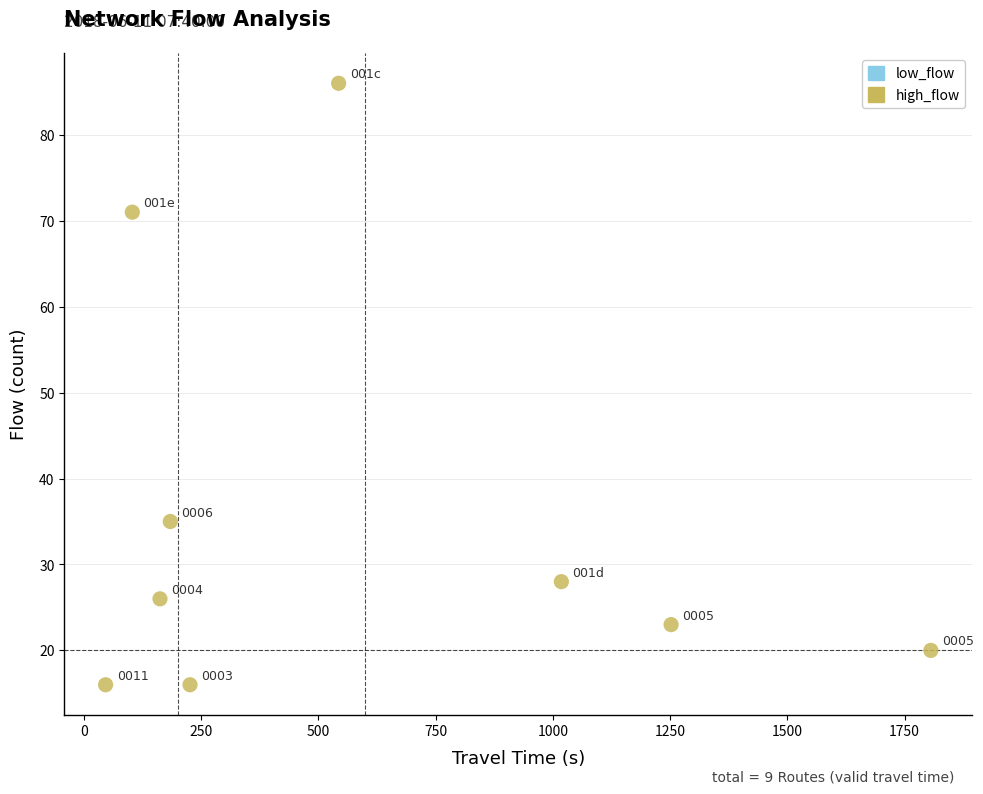

What is the range of X values (max minus min)?

1760